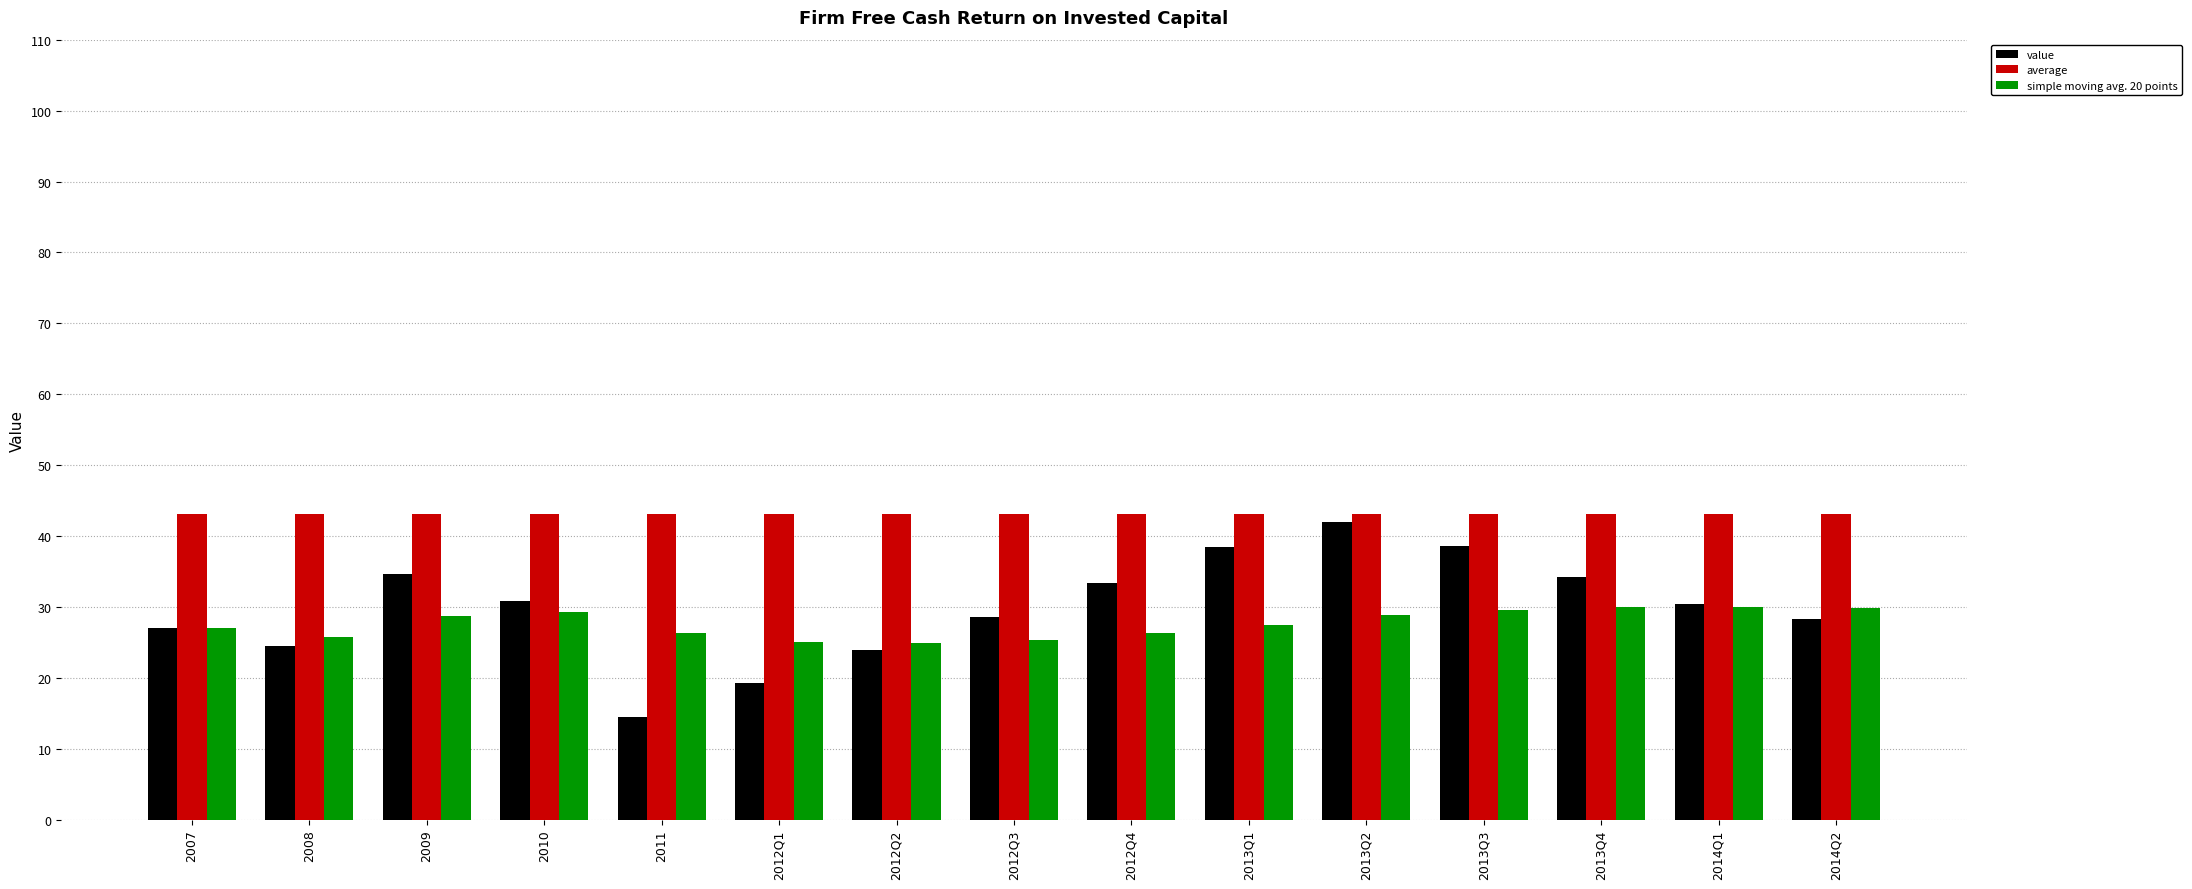

What position from the right is 2013Q1?

6